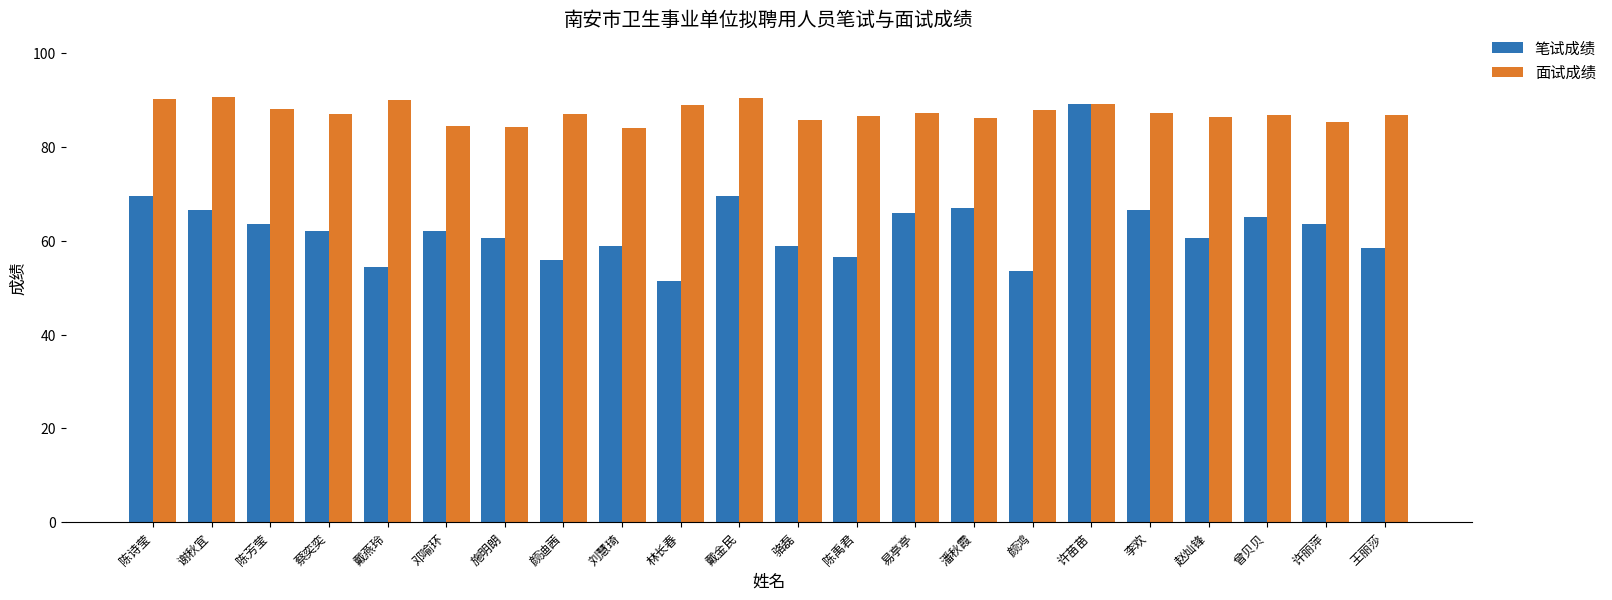

Which series has the largest total across all categories?

面试成绩